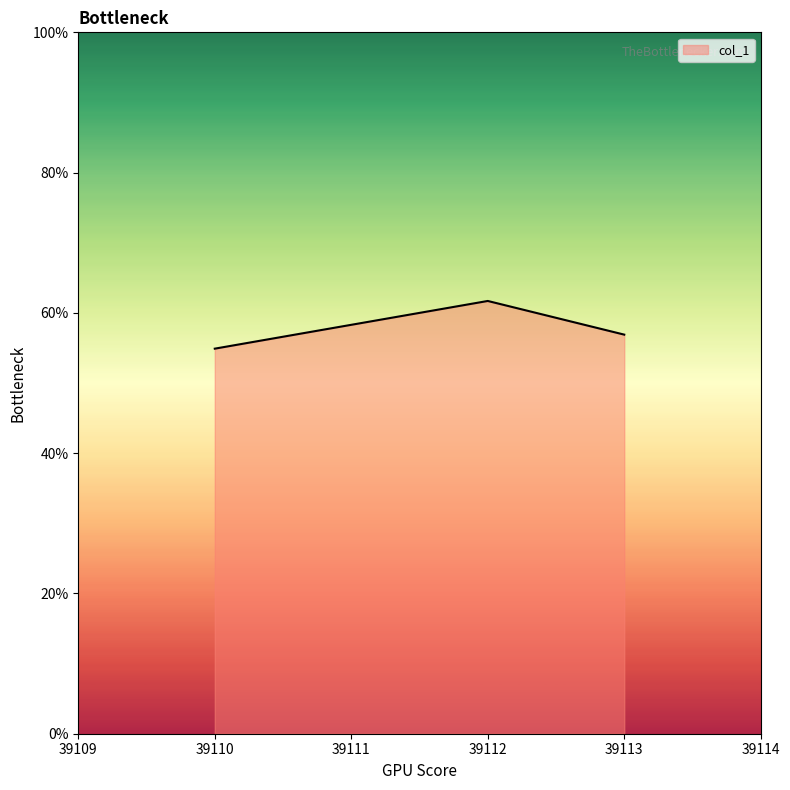

List the labels in order of value, smallest first.

39110, 39113, 39112